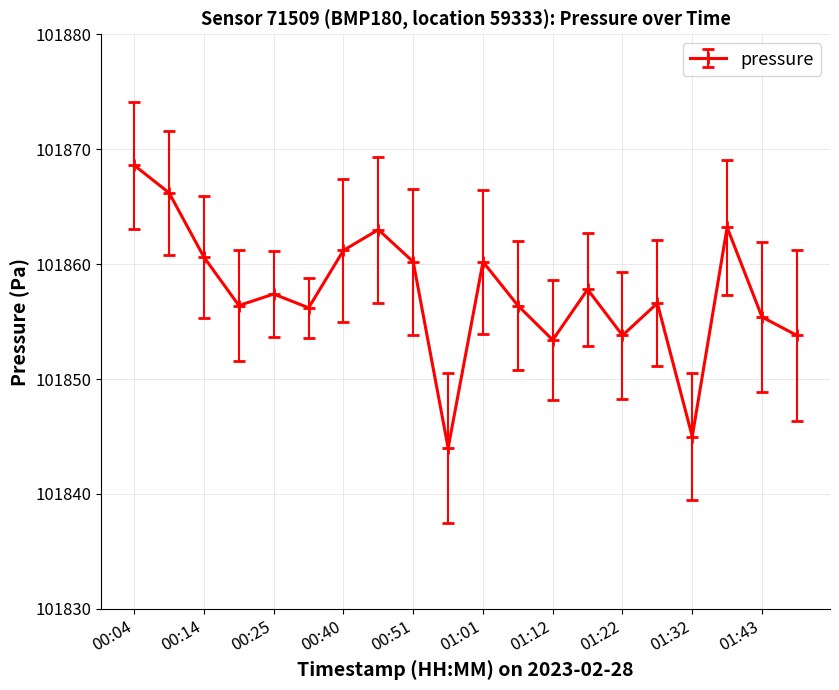

True or false: there are more than 2 points higher than both neighbors.

True